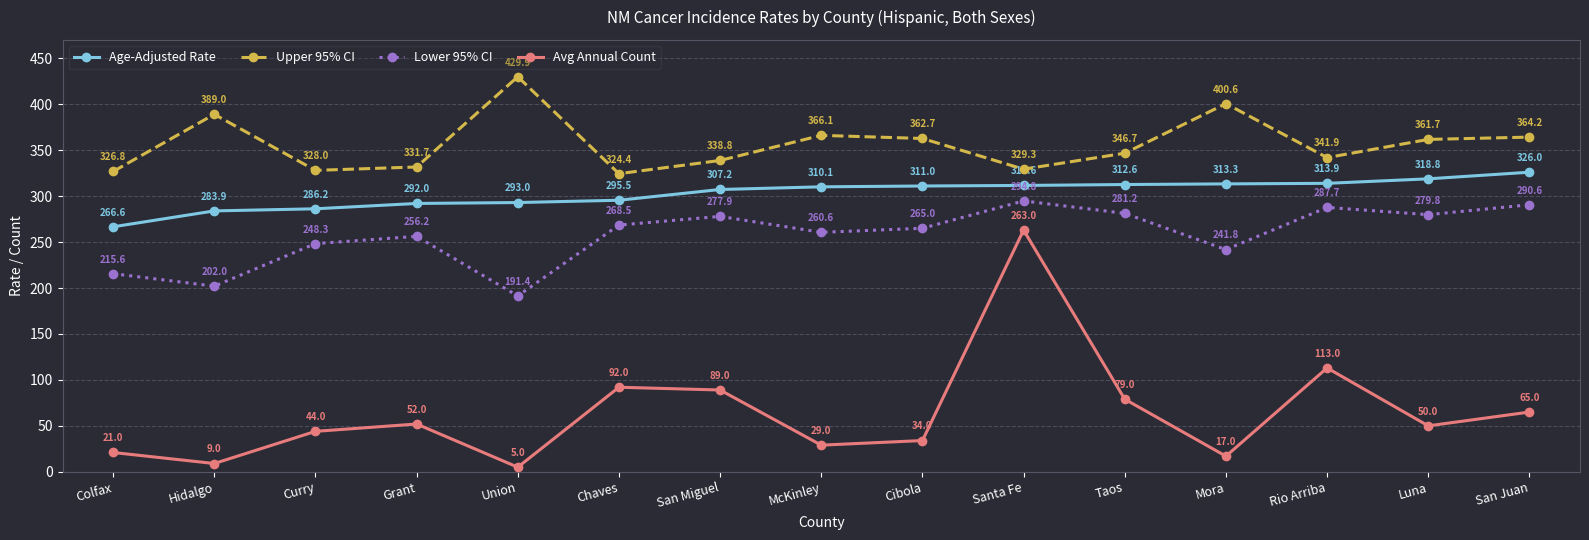

At which label does Avg Annual Count reach its minimum?

Union